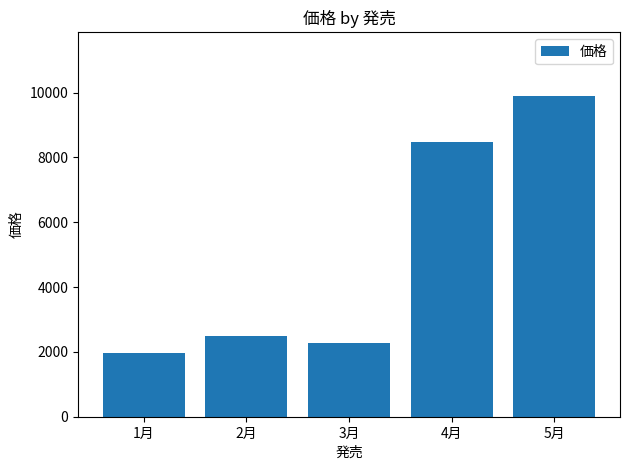

What is the change in value from 3月 to 4月?

+6200